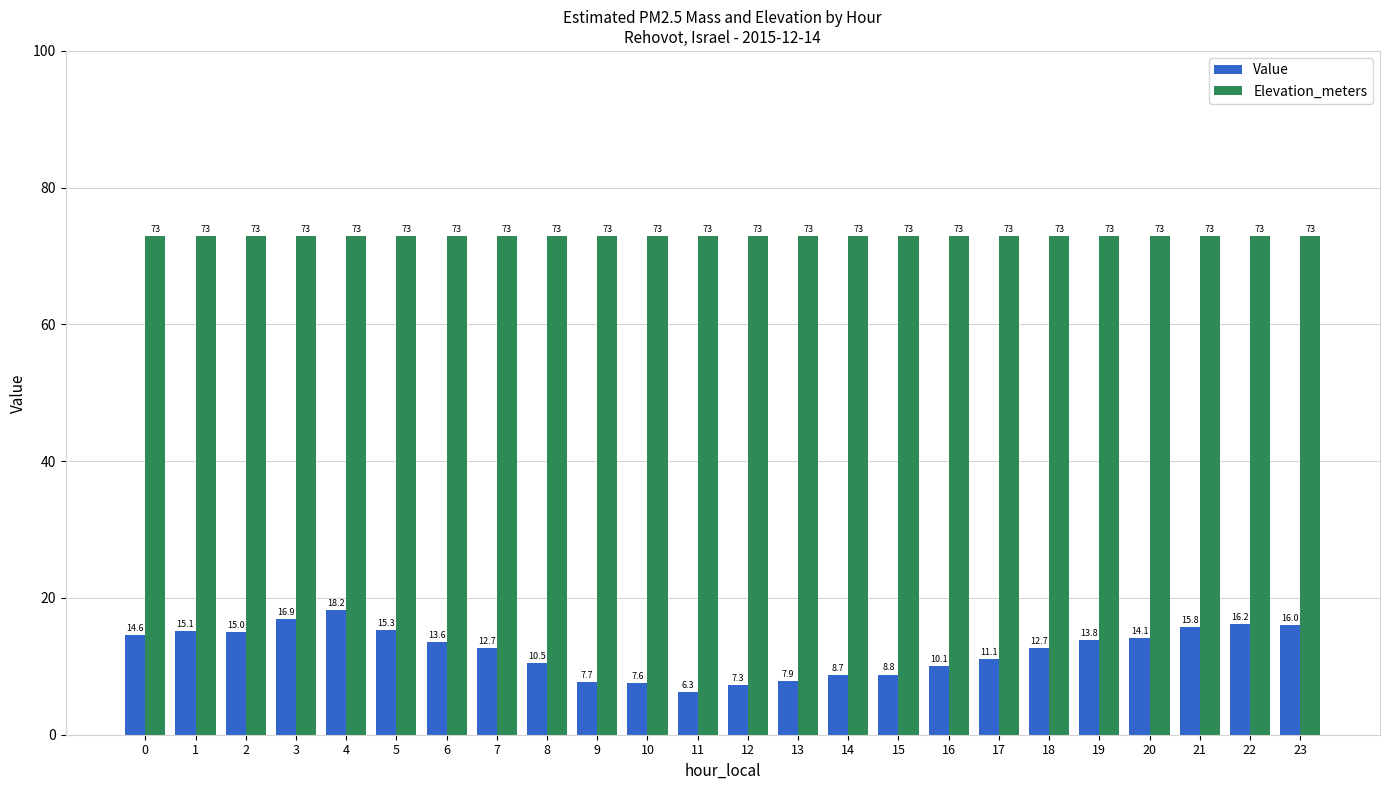

Rank the series by their maximum value, from highest to lowest.

Elevation_meters, Value